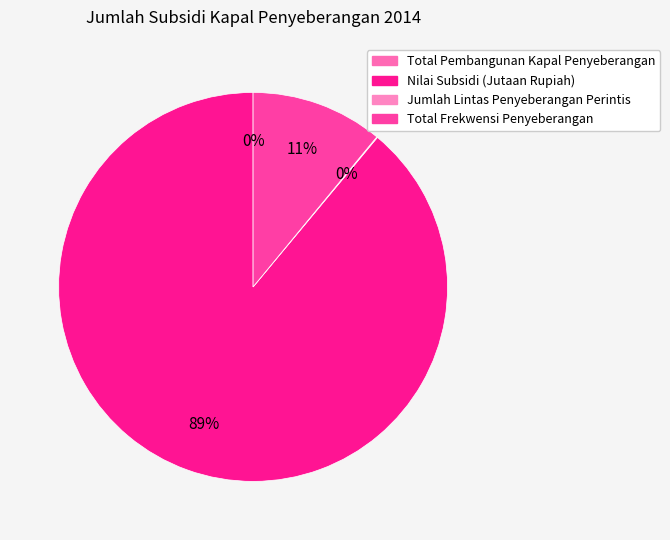

What is the change in value from Total Pembangunan Kapal Penyeberangan to Total Frekwensi Penyeberangan?

+30175